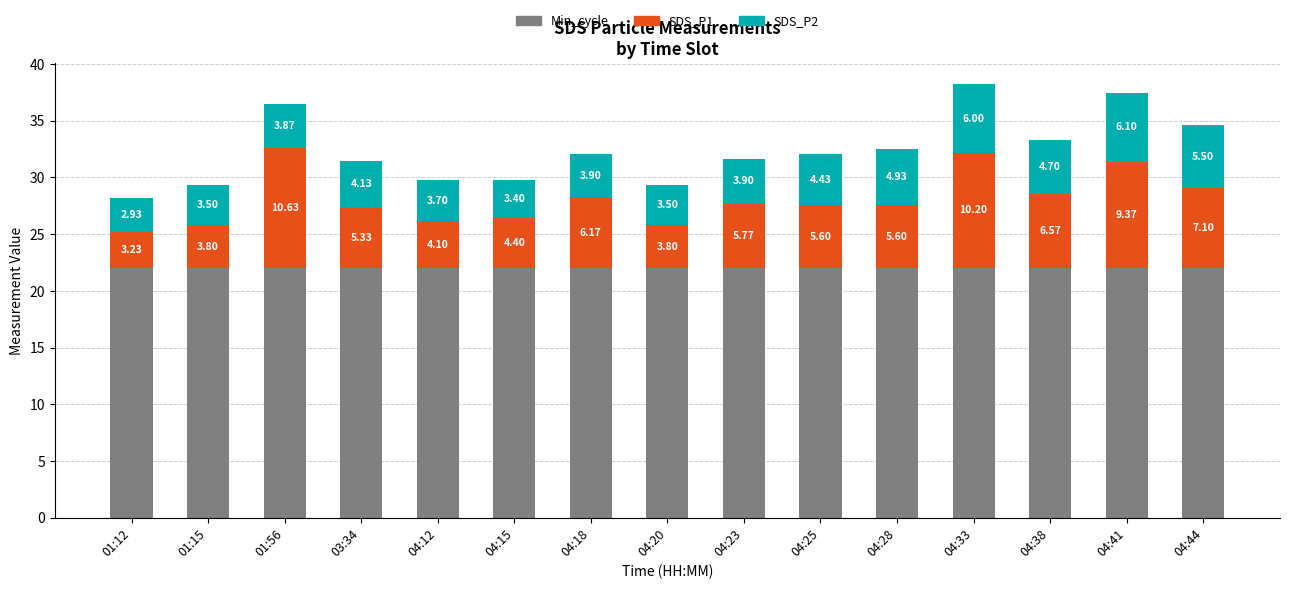

What is the sum of the Min_cycle values at 04:44 and 01:12?

44.0